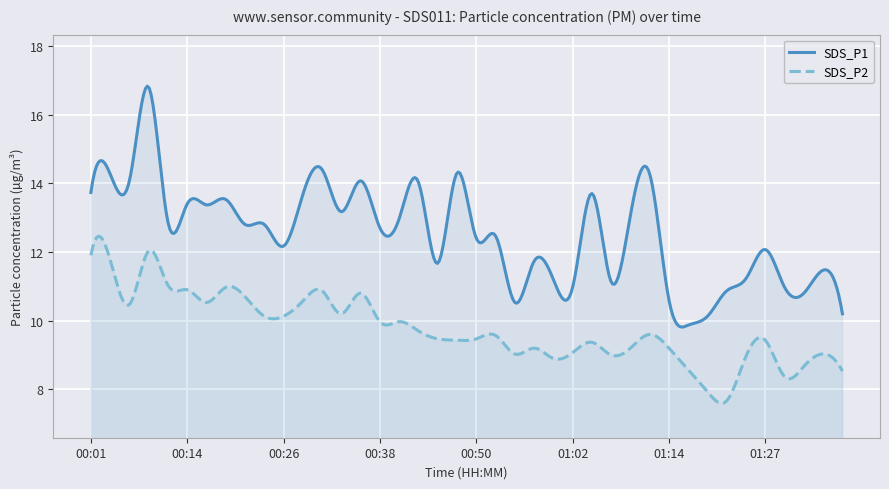

What is the difference between the maximum and minimum values in the SDS_P2 series?

4.9